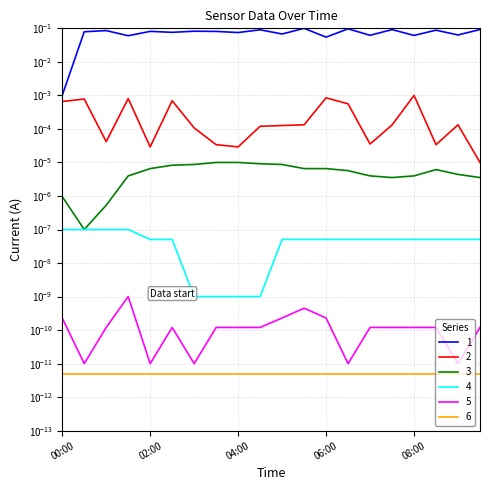

Does the chart display data point markers on the line(s)?

No